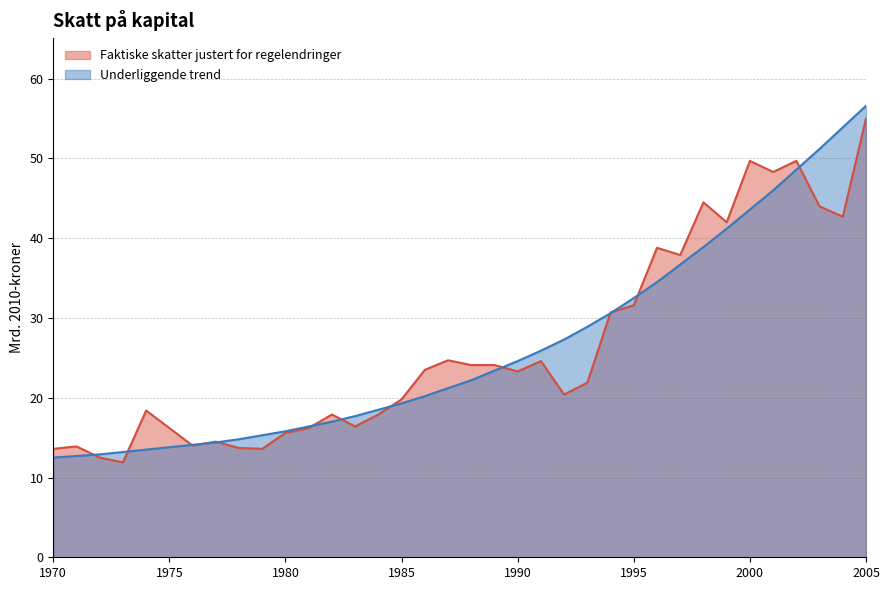

List the labels in order of Underliggende trend value, smallest first.

1970, 1971, 1972, 1973, 1974, 1975, 1976, 1977, 1978, 1979, 1980, 1981, 1982, 1983, 1984, 1985, 1986, 1987, 1988, 1989, 1990, 1991, 1992, 1993, 1994, 1995, 1996, 1997, 1998, 1999, 2000, 2001, 2002, 2003, 2004, 2005